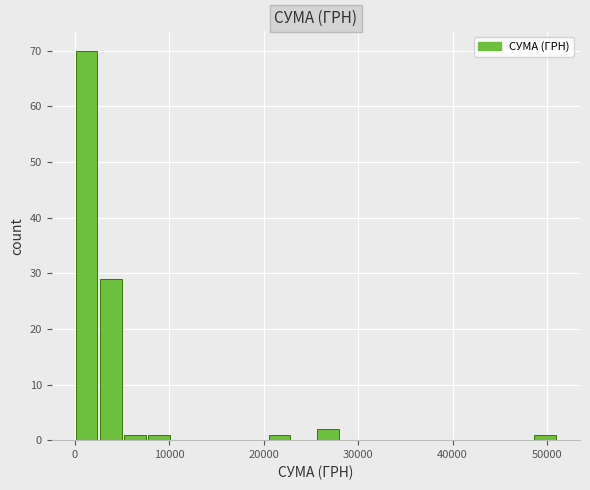

Around what value on the x-axis is the tallest bar? Give the approximate position of its centre, as read against the axis.

1000